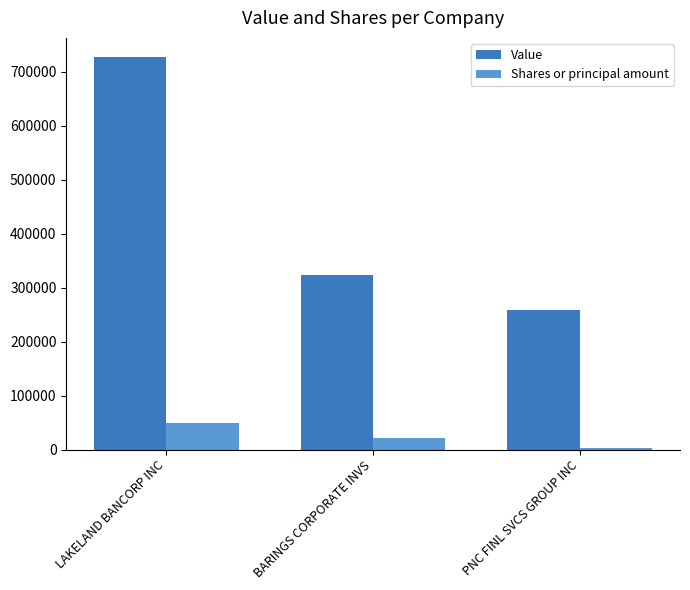

Which series has the largest total across all categories?

Value